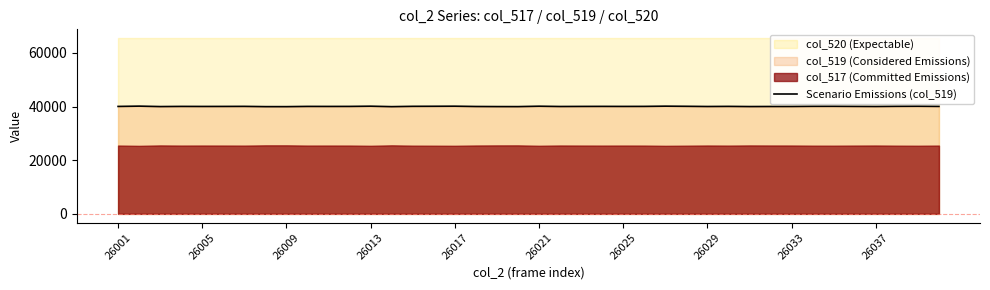

Does the chart have visible grid lines?

No